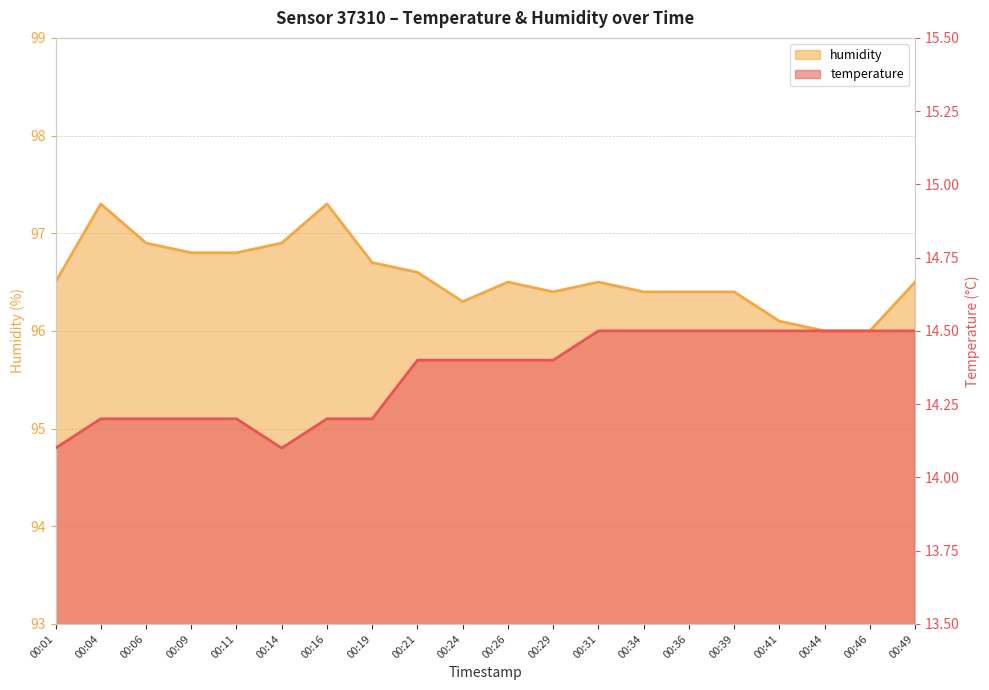

List the series in order of their peak value, highest first.

humidity, temperature